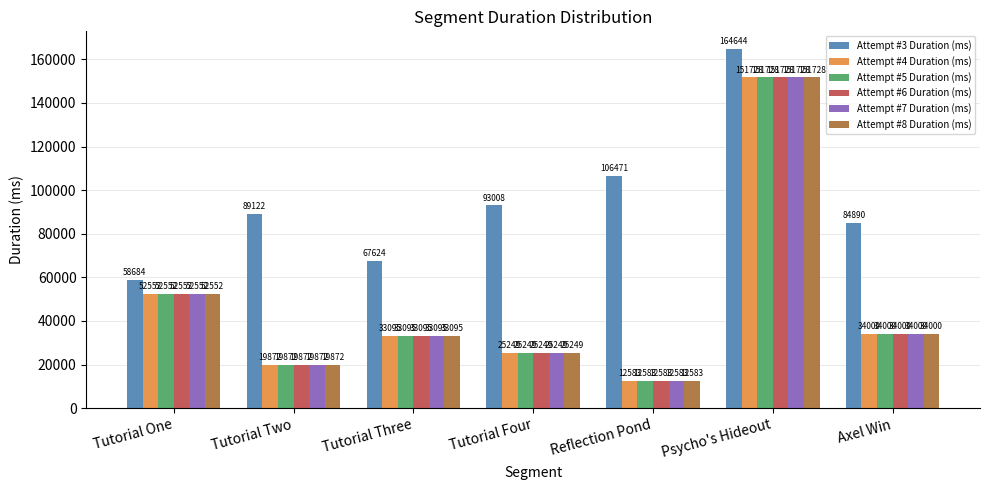

How many categories are shown in the chart?

7